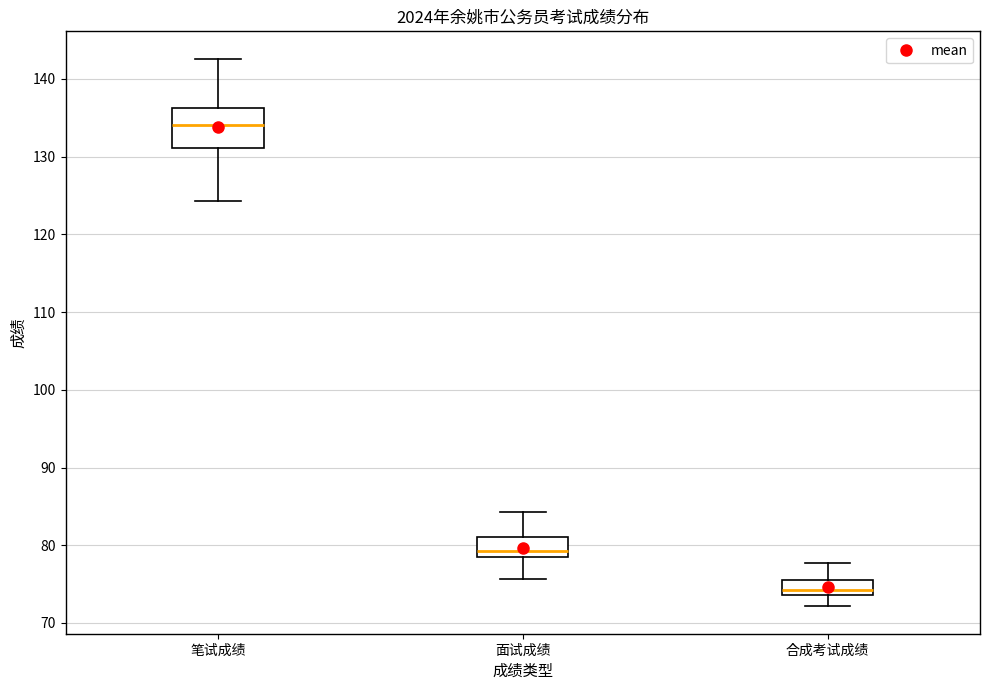

Where does the lower whisker of the box for 合成考试成绩 end on the y-axis? The values are not printed on the chart, so give them approximately, as read against the axis.

72